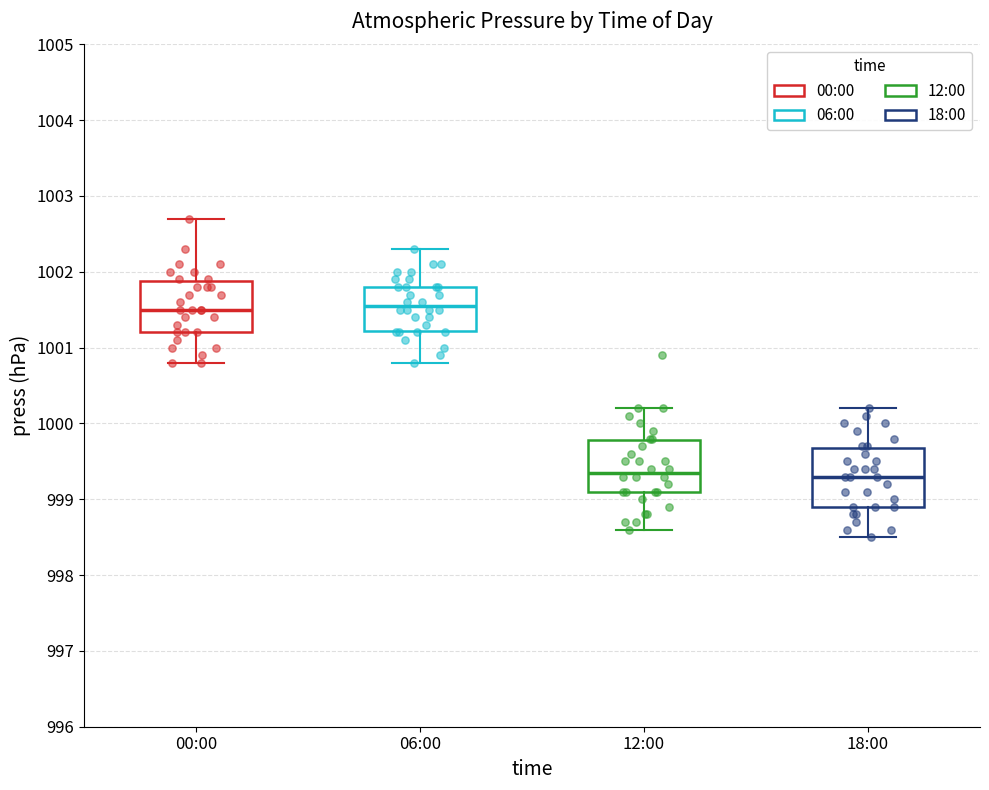

Reading left to right, read every box against the y-axis: the position of its median line, the range the box covers, and the ends of its whiskers. The values are not printed on the chart, so give them approximately, as read against the axis.

00:00: median 1001.5, box 1001.2 to 1001.9, whiskers 1000.8 to 1002.7
06:00: median 1001.6, box 1001.2 to 1001.8, whiskers 1000.8 to 1002.3
12:00: median 999.4, box 999.1 to 999.8, whiskers 998.6 to 1000.2
18:00: median 999.3, box 998.9 to 999.7, whiskers 998.5 to 1000.2